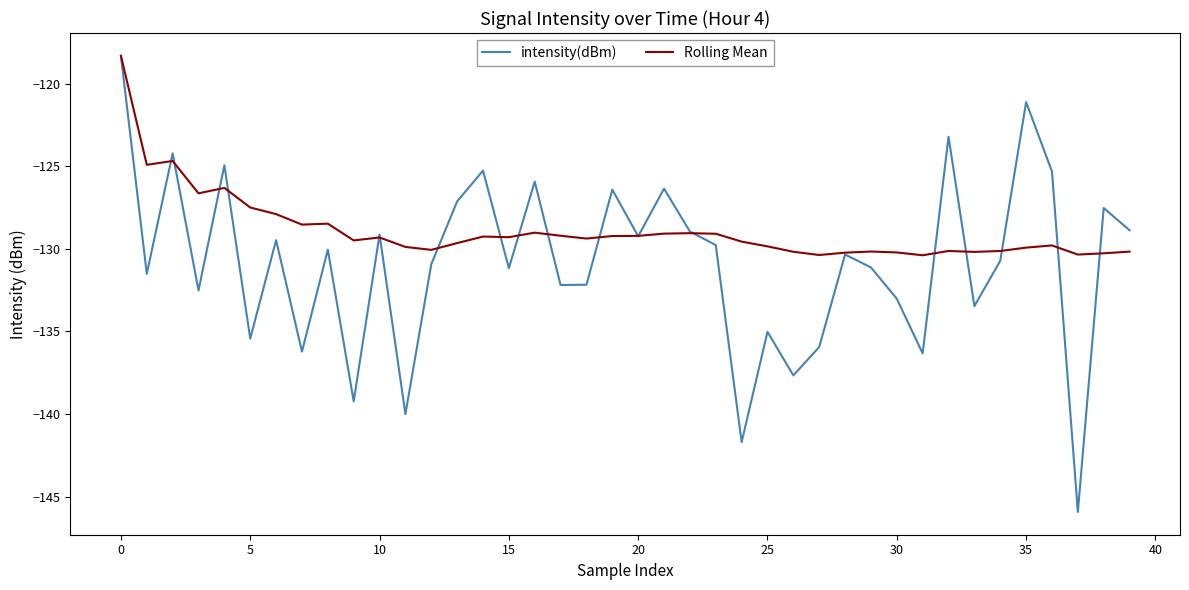

How many interior local valleys does the intensity(dBm) series have?

14